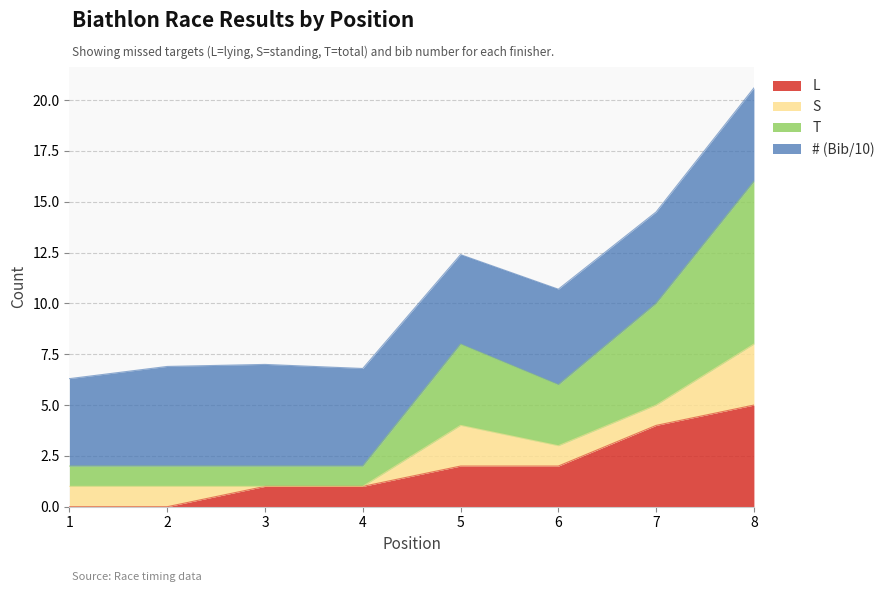

Count the number of categories in the chart.

8